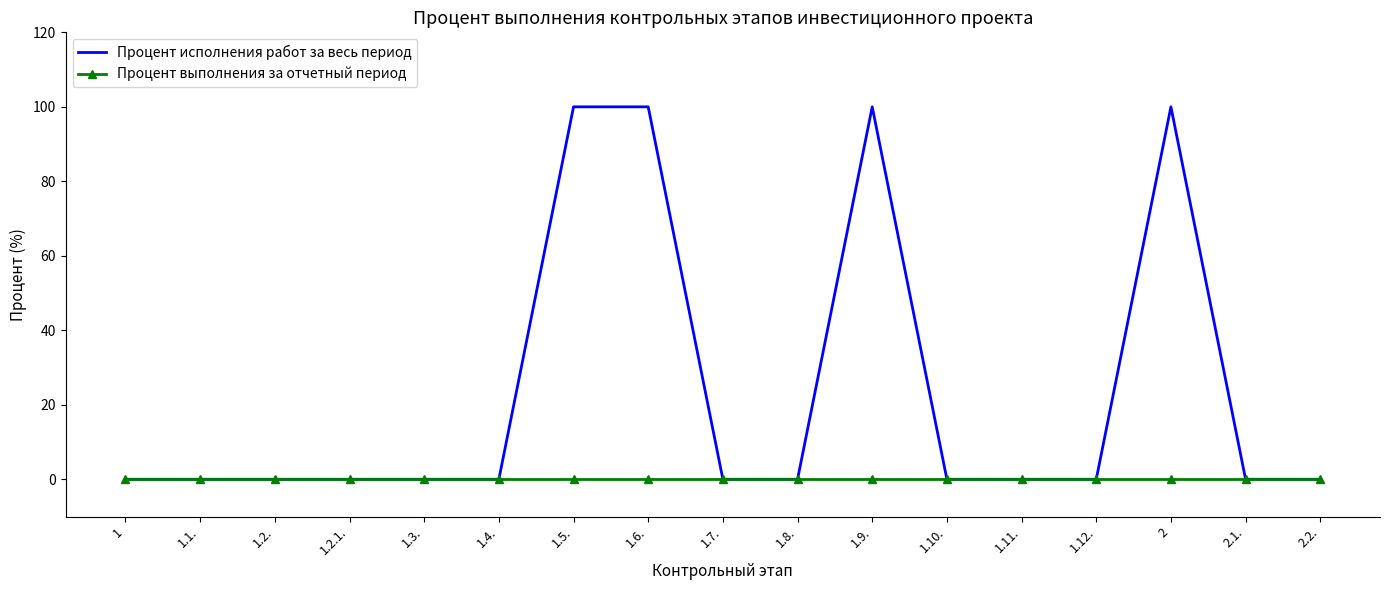

What position from the right is 1.9.?

7